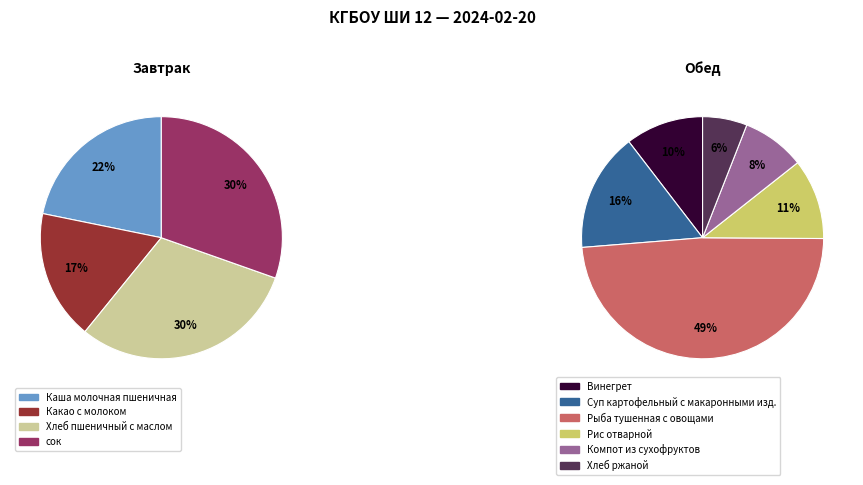

Is the sum of Какао с молоком and Каша молочная пшеничная greater than half?

No